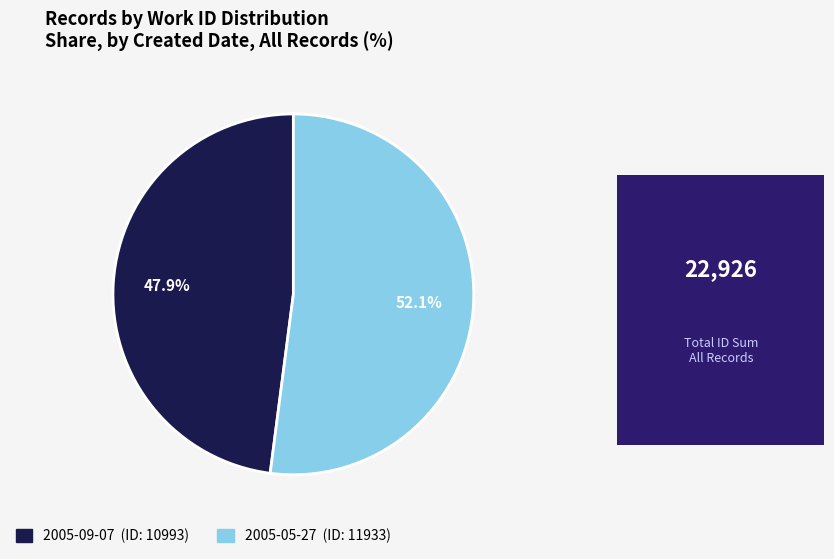

Which category has the smallest portion of the pie?

2005-09-07